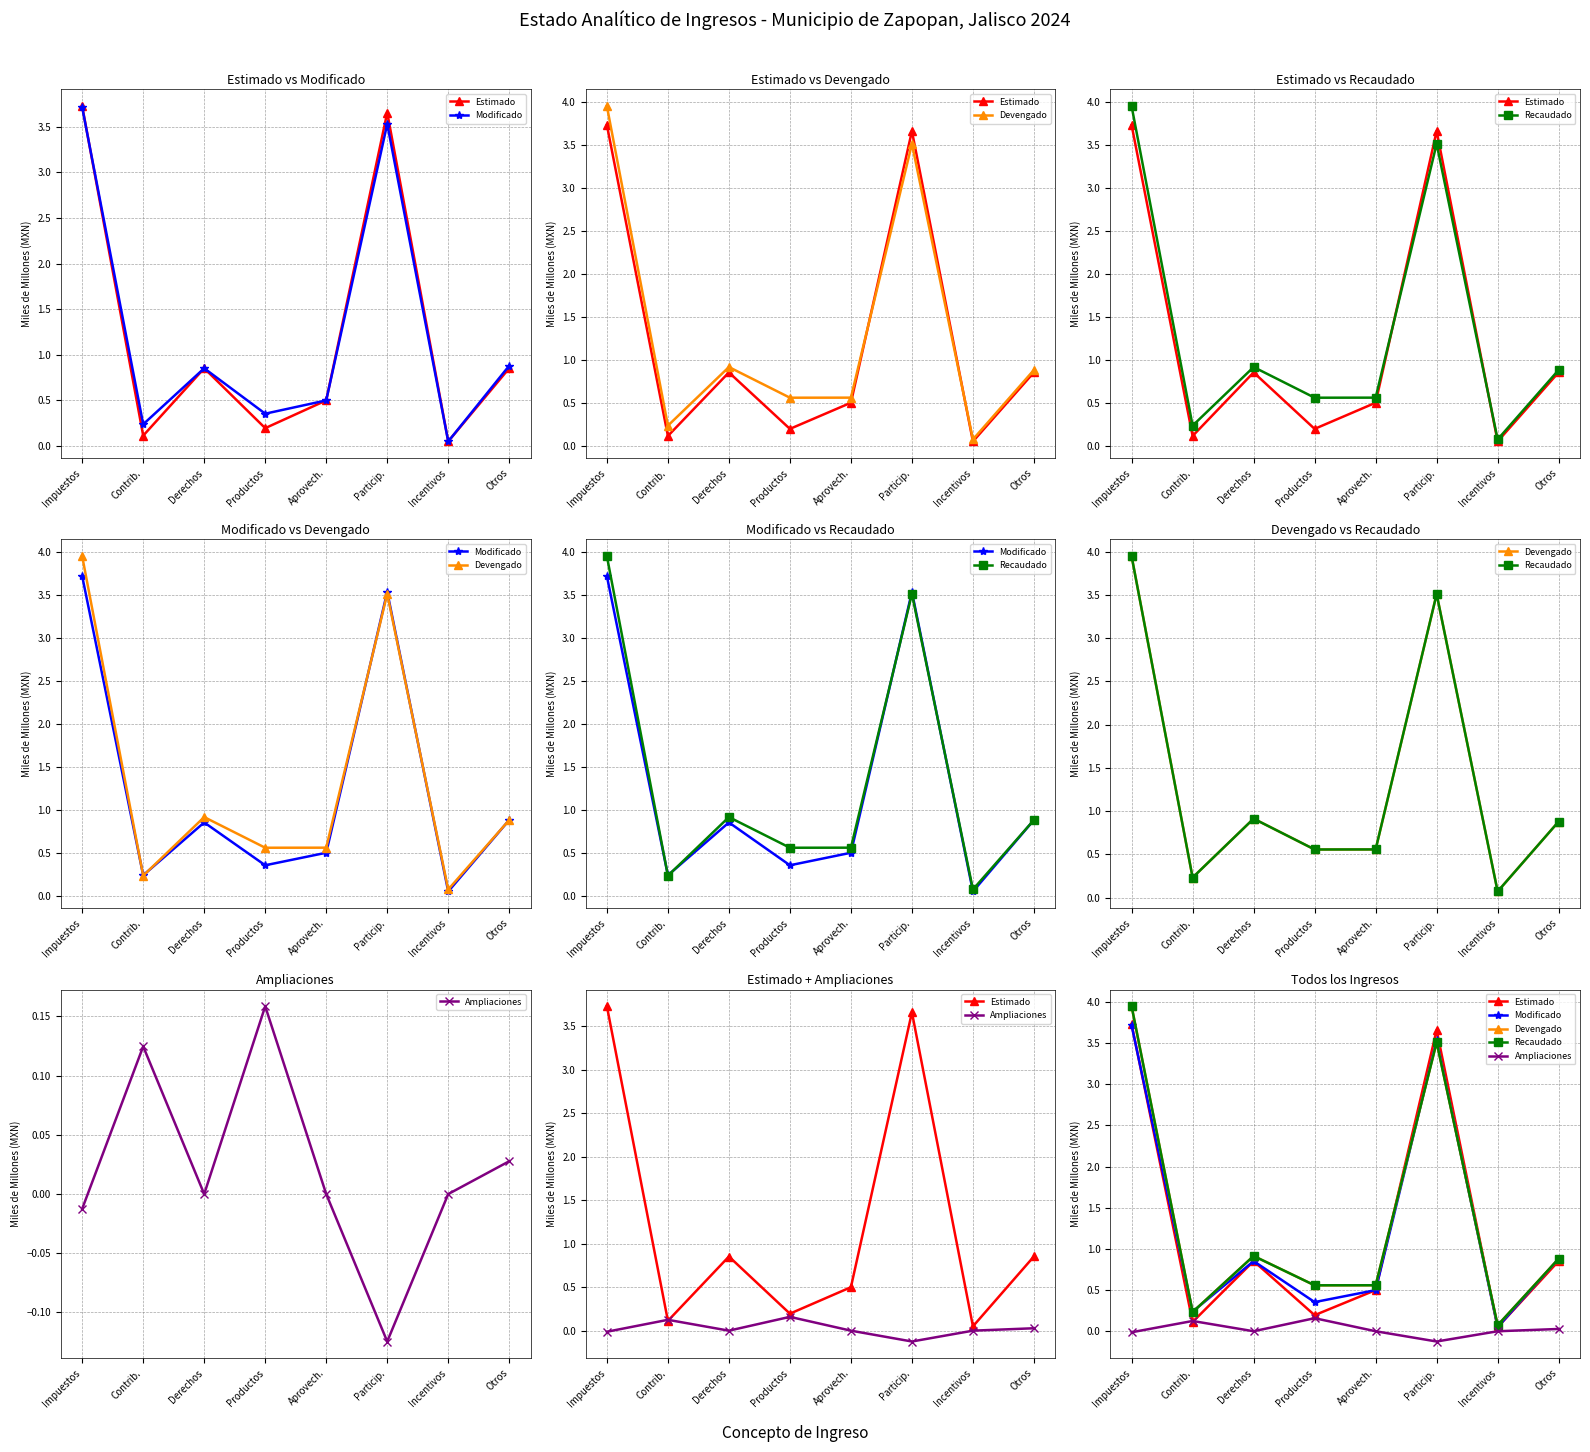

What is the sum of all Ampliaciones values?

0.2